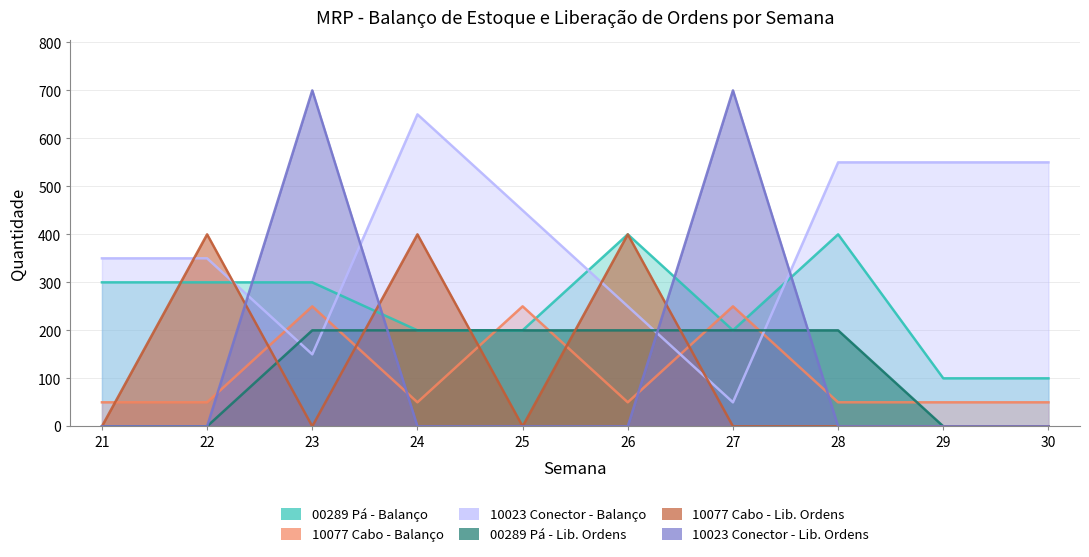

Which series changed the most between 21 and 29?

00289 Pá - Balanço